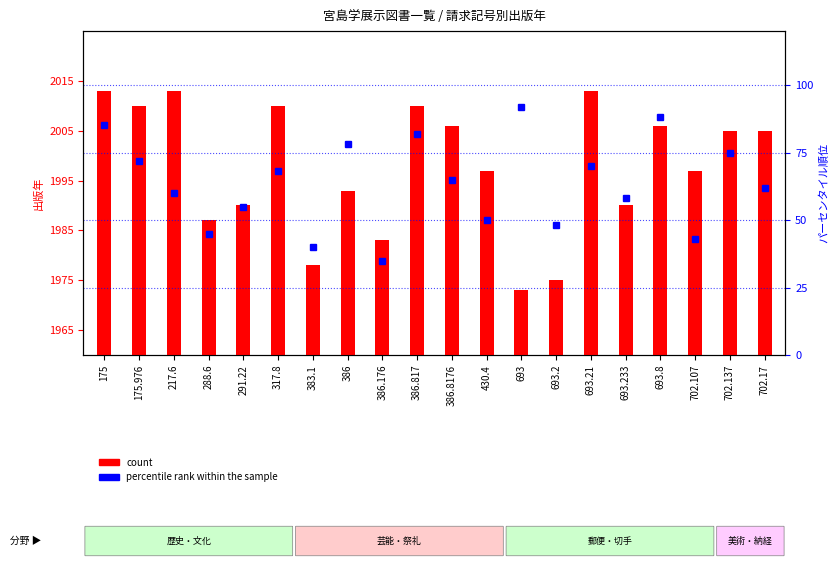

Which series has the largest range (max minus min)?

percentile rank within the sample